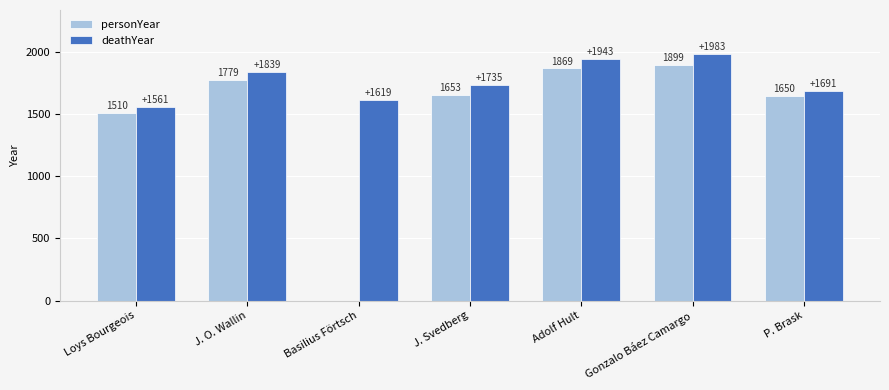

At which category is the sum across all series the highest?

Gonzalo Báez Camargo